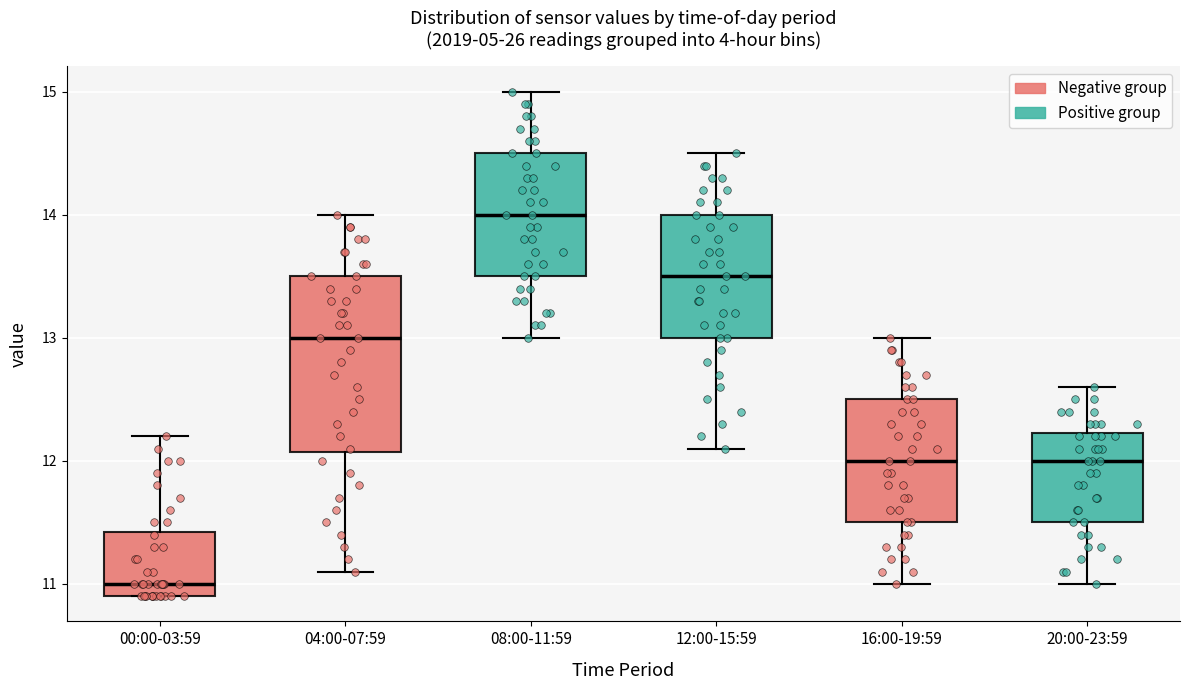

Which box has the highest median line?

08:00-11:59